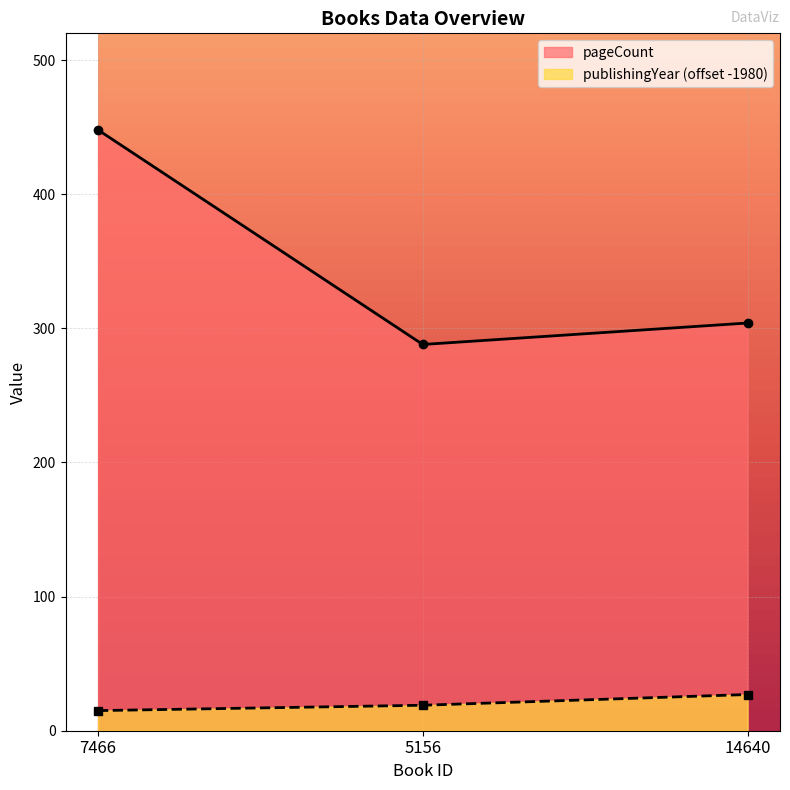

Is it true that publishingYear equals 23 at 7466?

False